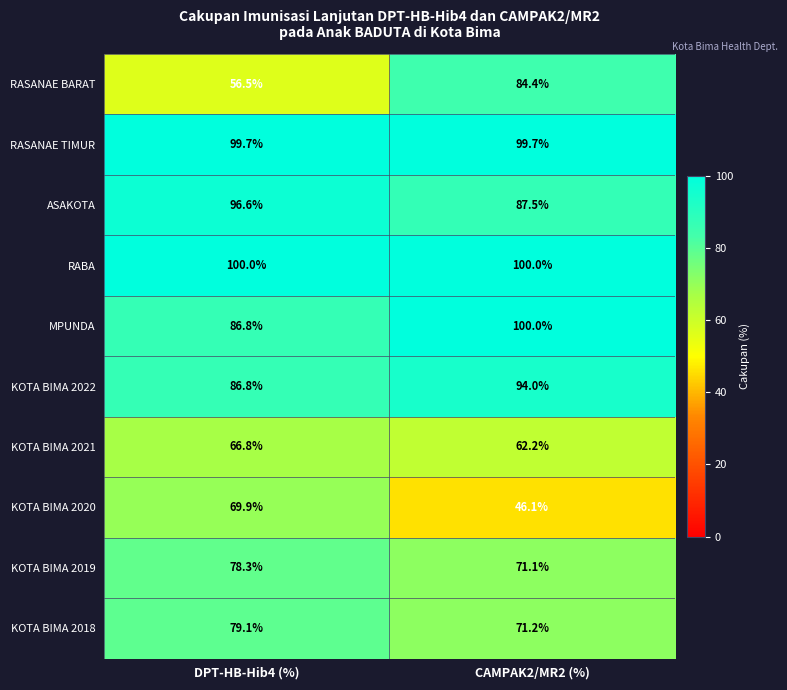

True or false: KOTA BIMA 2019 has a value of 78.3 at DPT-HB-Hib4 (%).

True